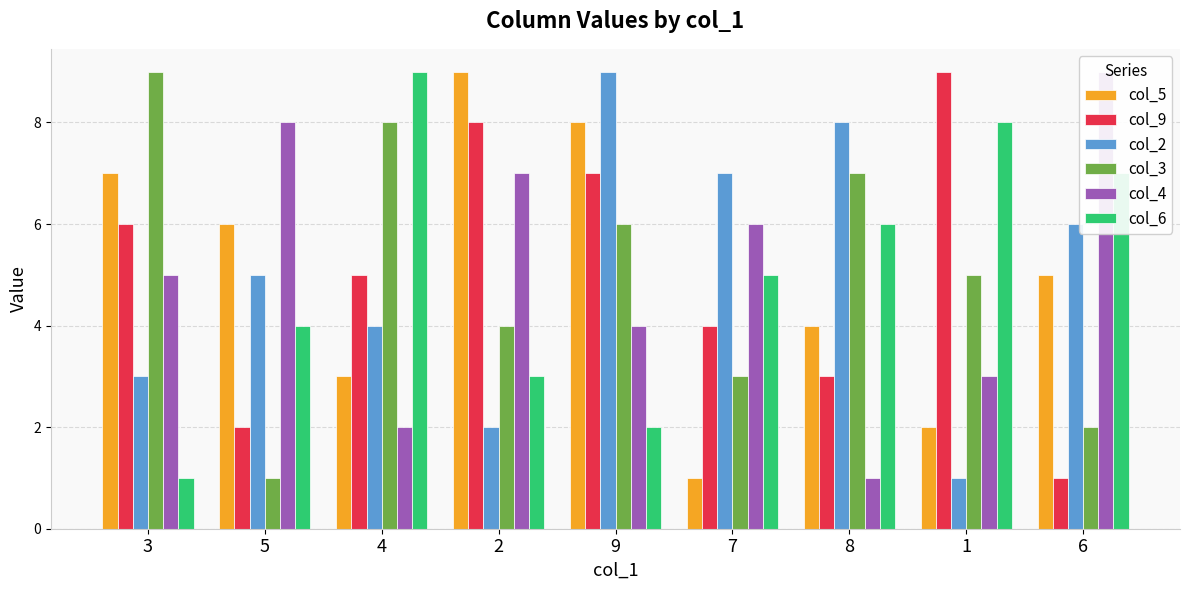

What position from the left is 1?

8